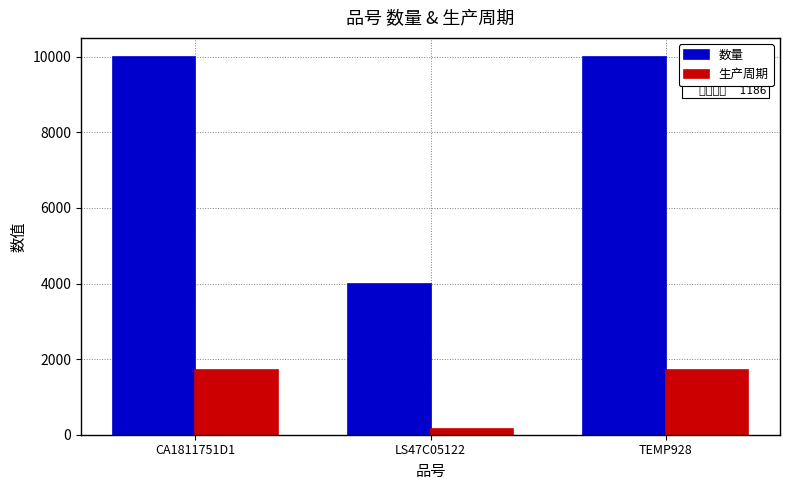

What is the label of the 2nd bar from the right?

LS47C05122